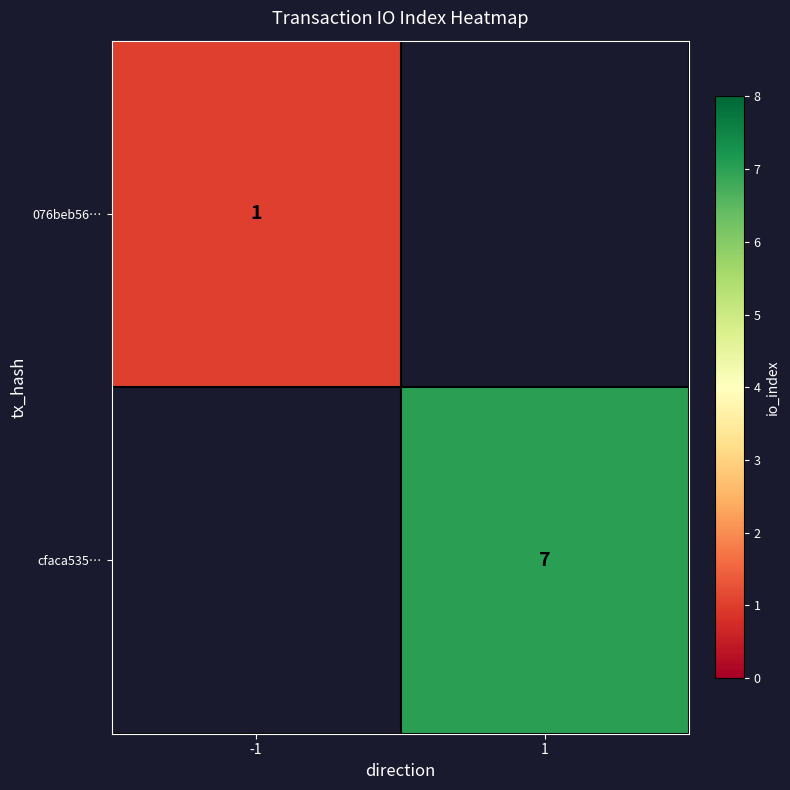

Is it true that cfaca535… equals 7 at 1?

True